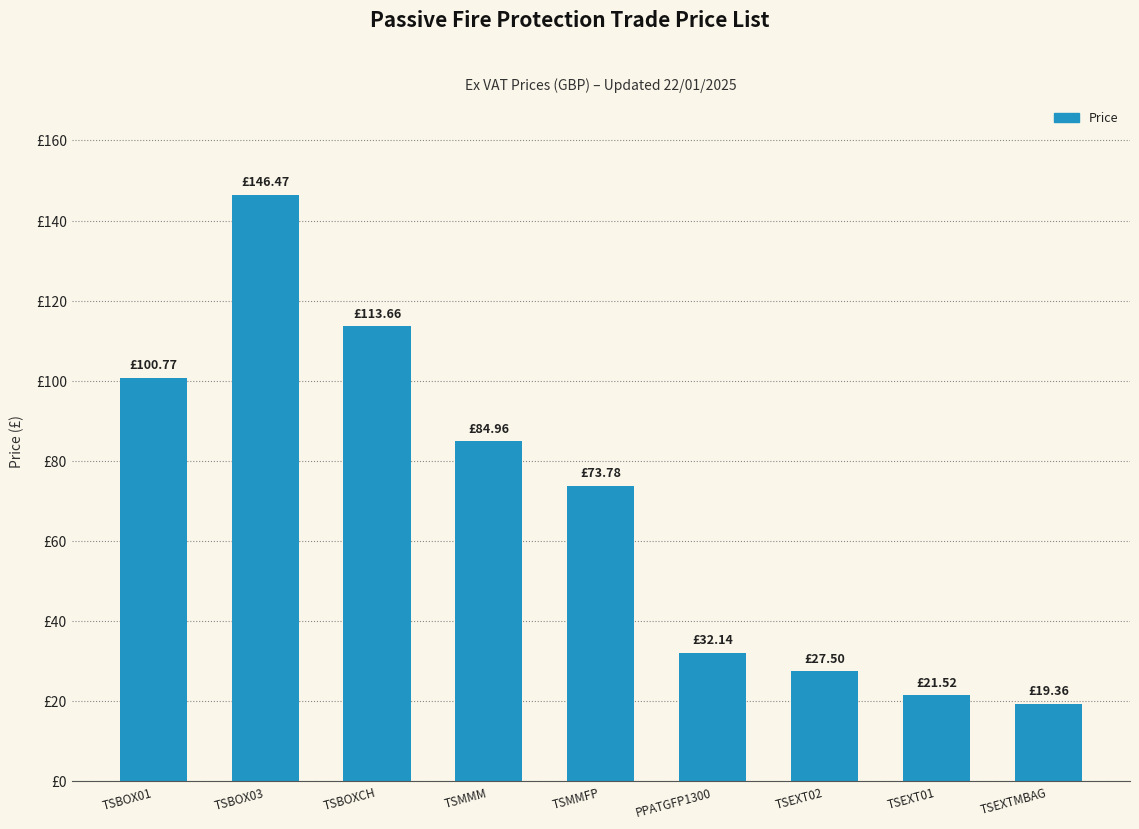

What is the difference between the maximum and minimum values?

127.1